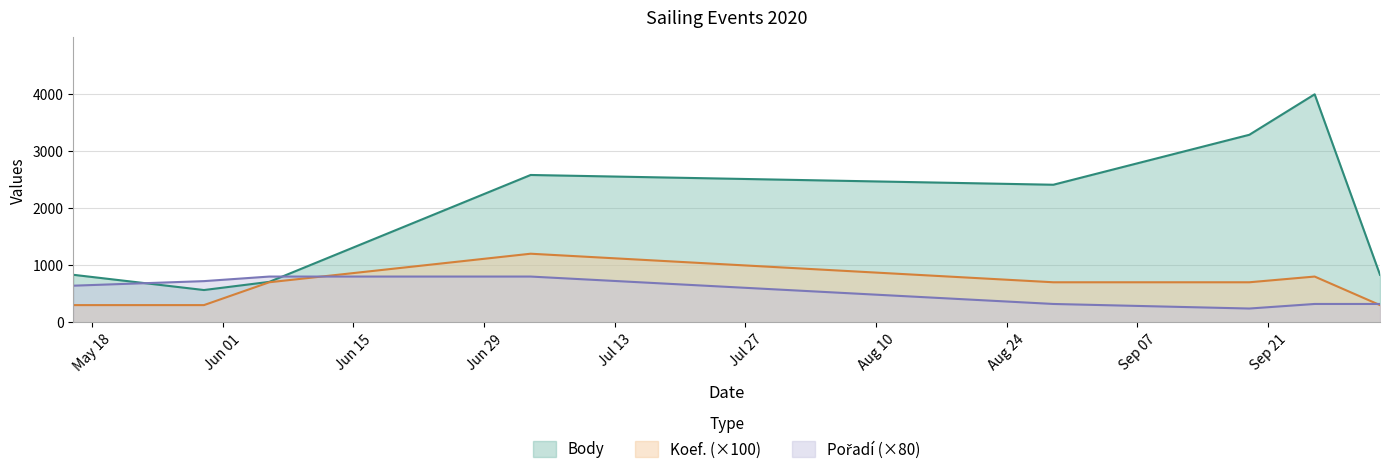

What is the total value across all series at 2020-10-03?

1451